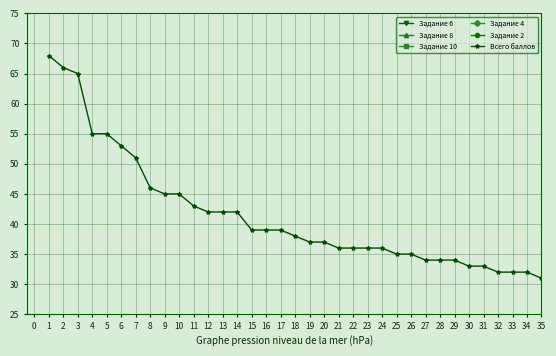

What is the value of the Всего баллов point at the 5th from the left?

55